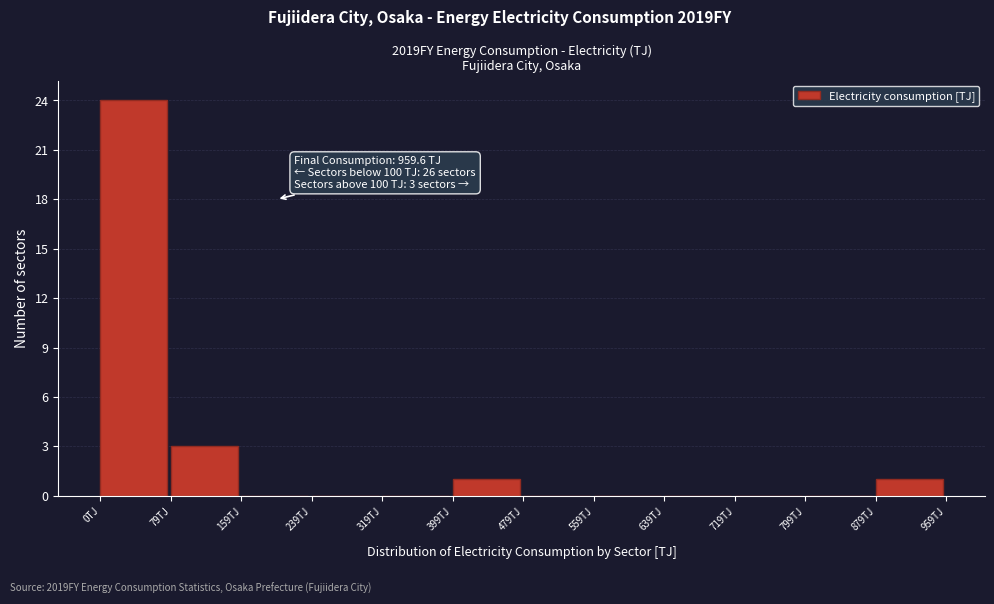

Over which range of the x-axis is the bar tallest?

0 to 80